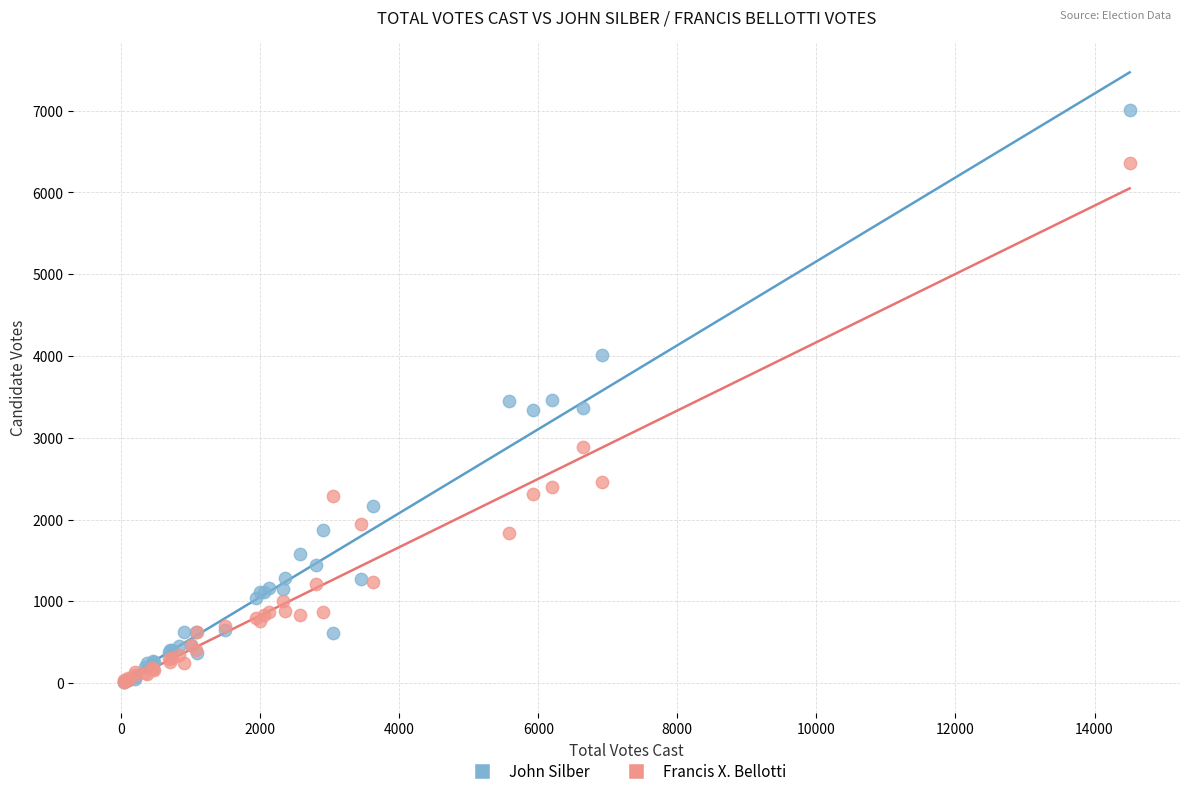

What are all the series names shown in the legend?

John Silber, Francis X. Bellotti